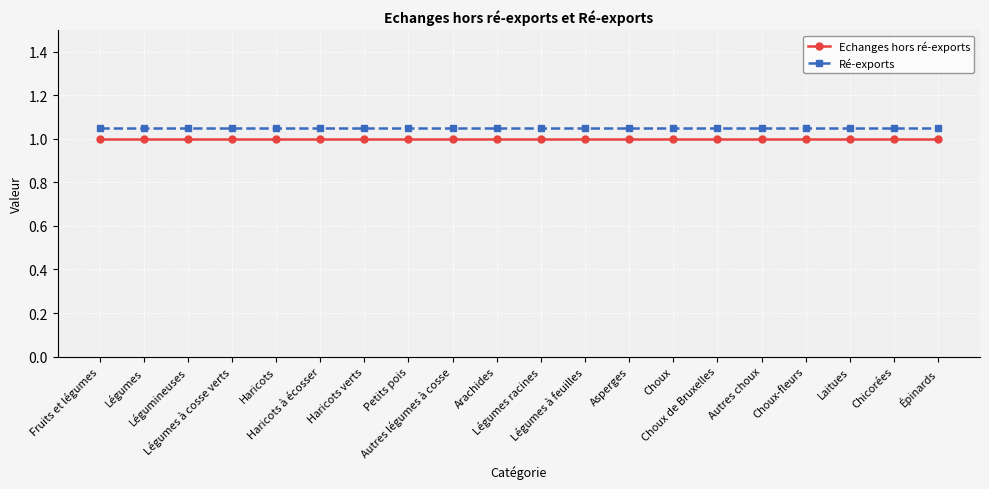

Count the number of categories in the chart.

20